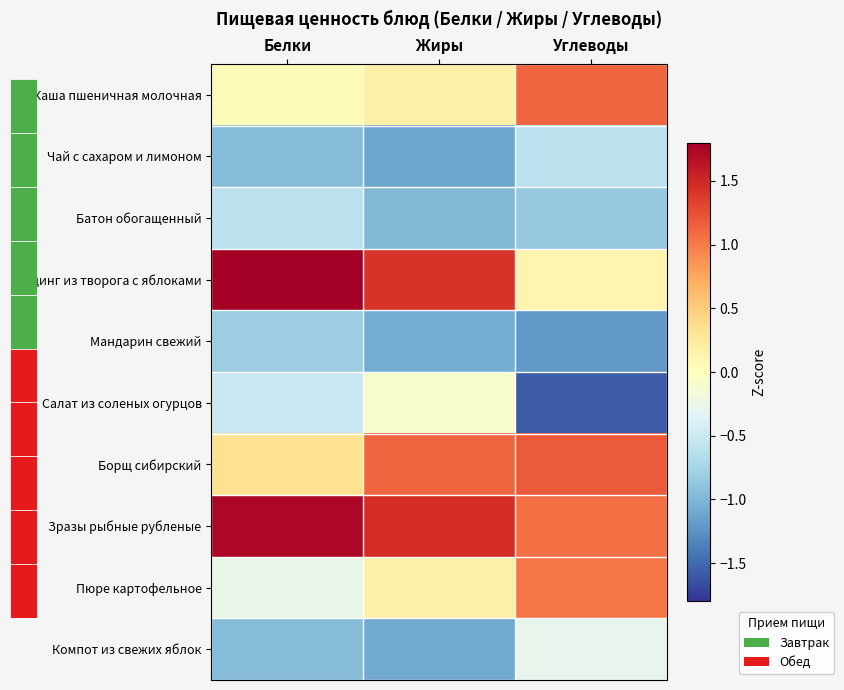

Is it true that Мандарин свежий equals -0.8 at Белки?

True